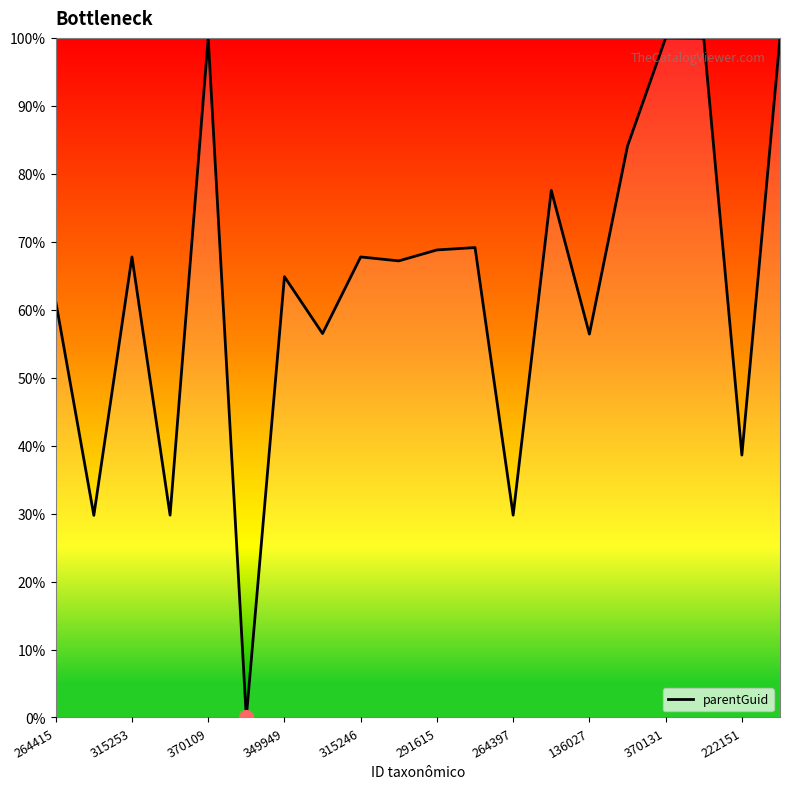

What is the difference between the maximum and minimum values?

100.0